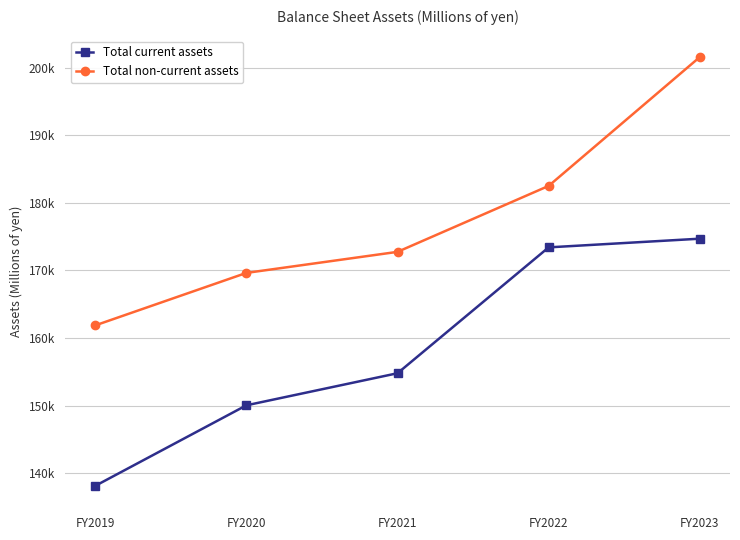

Which has a higher value, FY2020 or FY2022?

FY2022